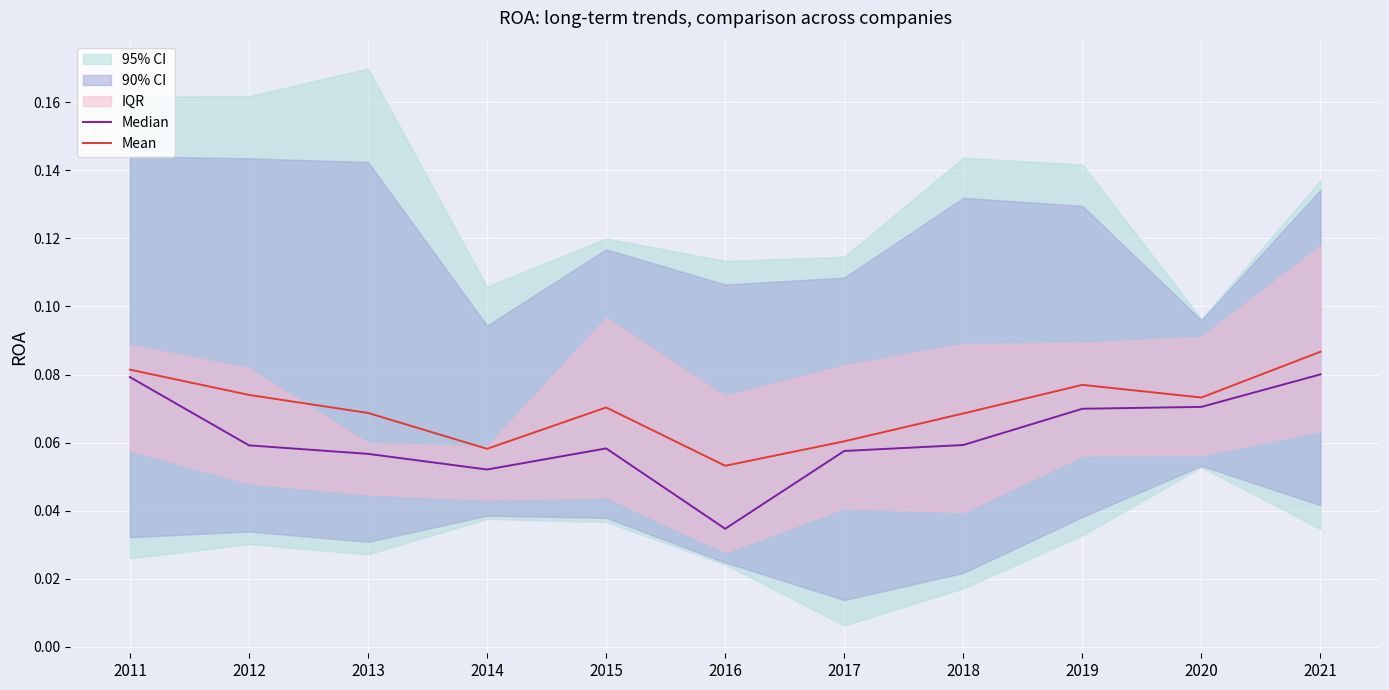

The Median series shows 0.1 at 2015. True or false?

True